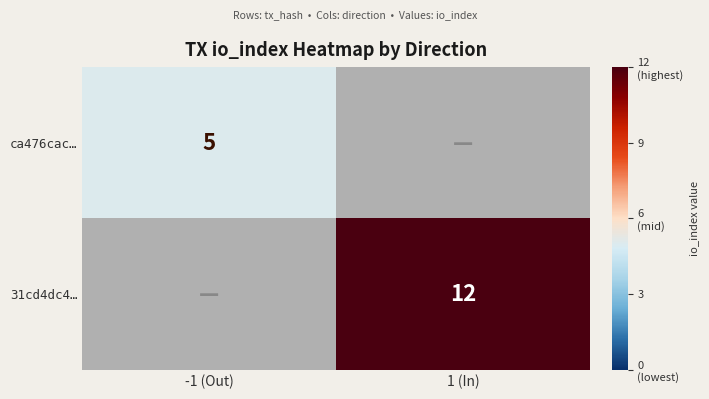

The ca476cac… series shows 2 at -1 (Out). True or false?

False